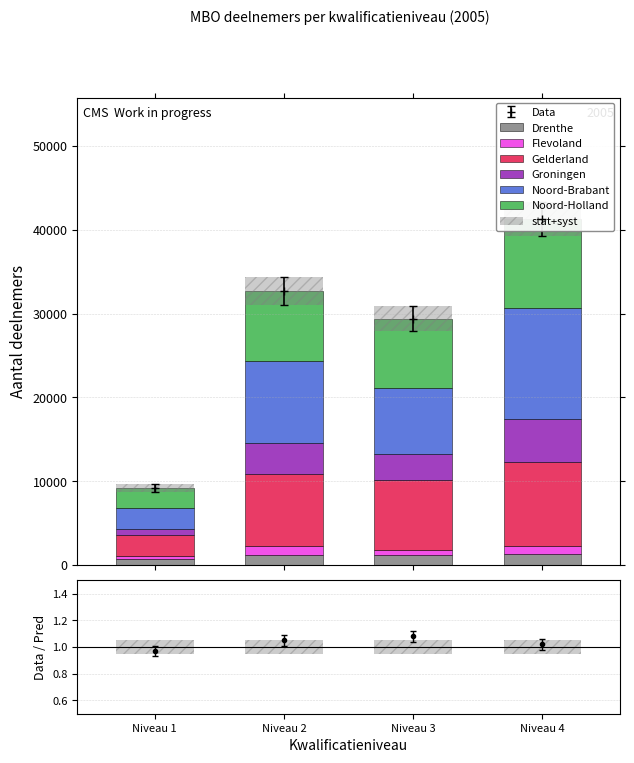

Which label corresponds to the smallest value in the chart?

Niveau 1